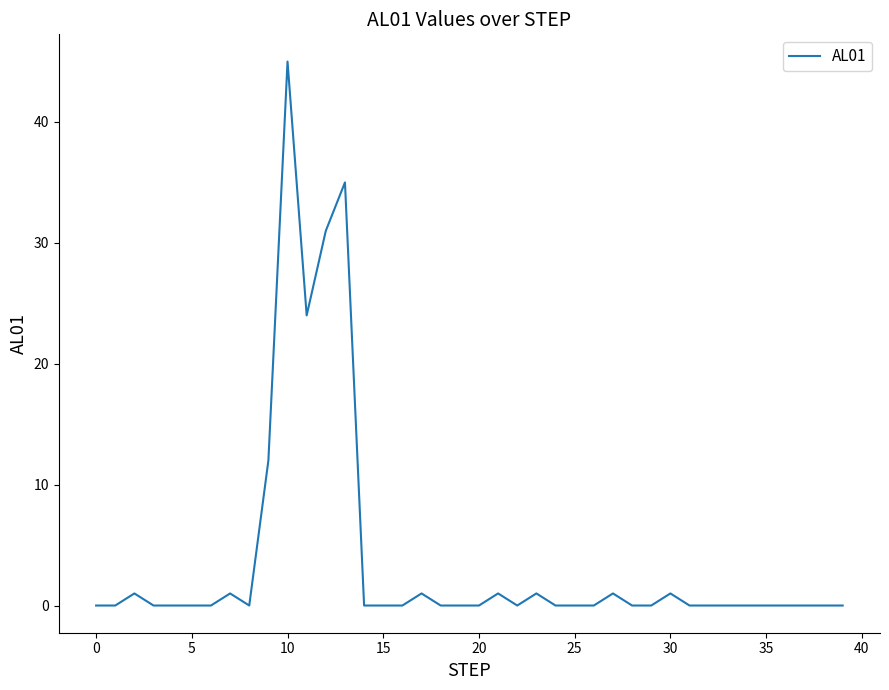

Does the chart have visible grid lines?

No